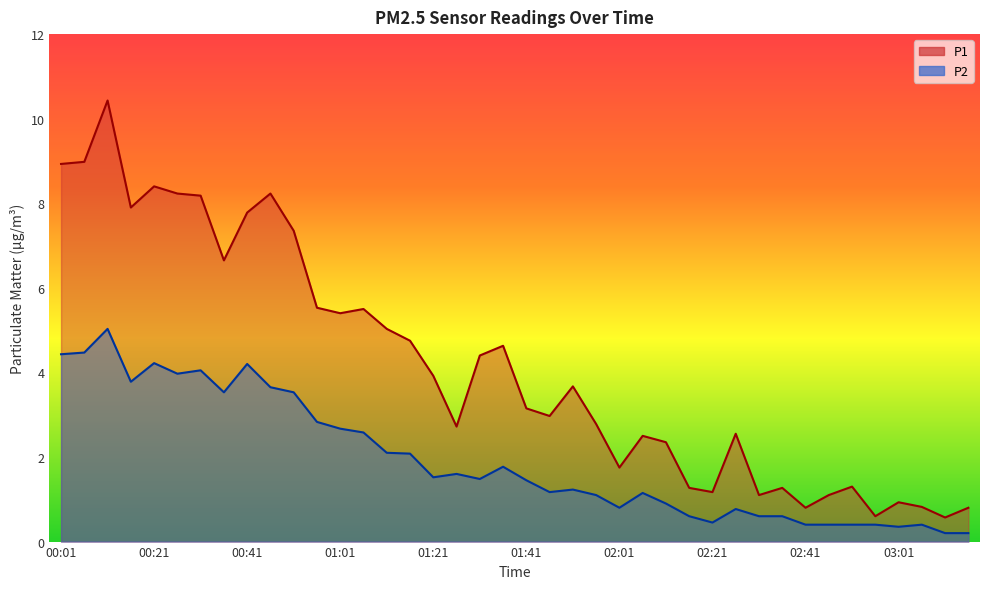

How many values in the P1 series exceed 3?

21